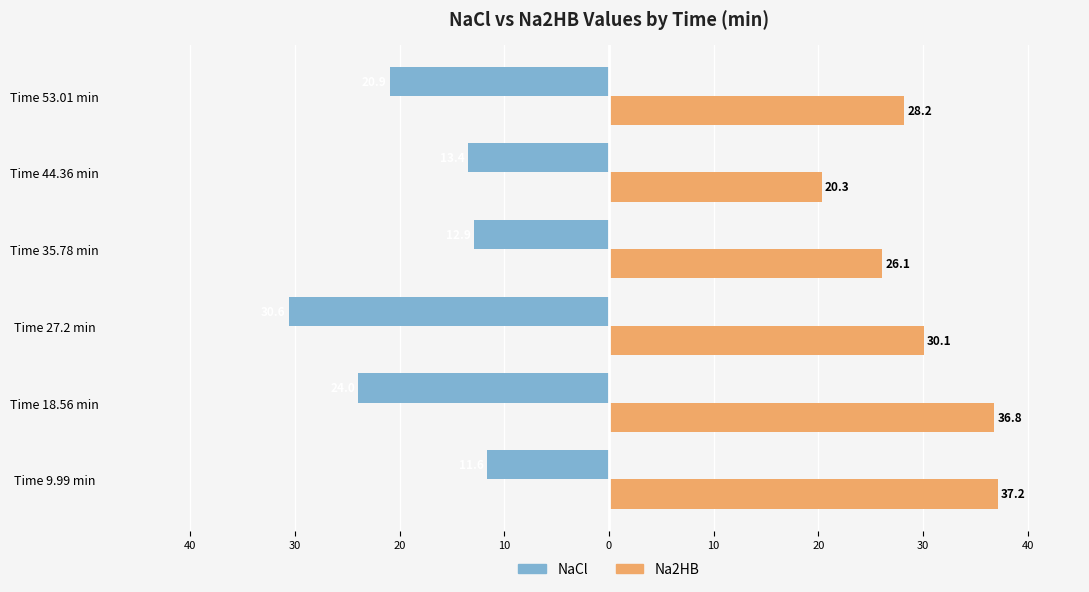

What is the highest value of the Na2HB series?

37.2